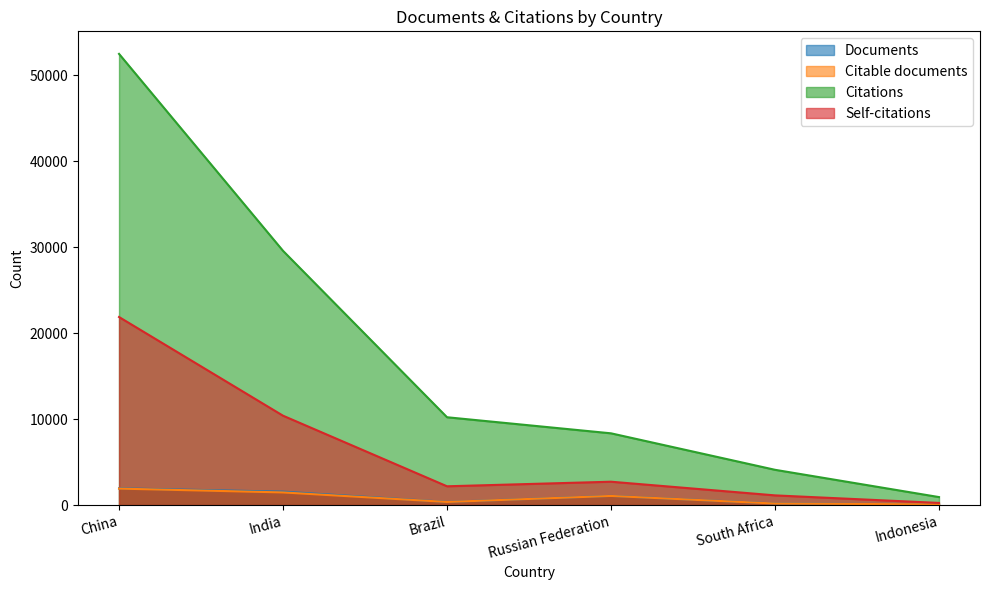

Does the chart display data point markers on the line(s)?

No